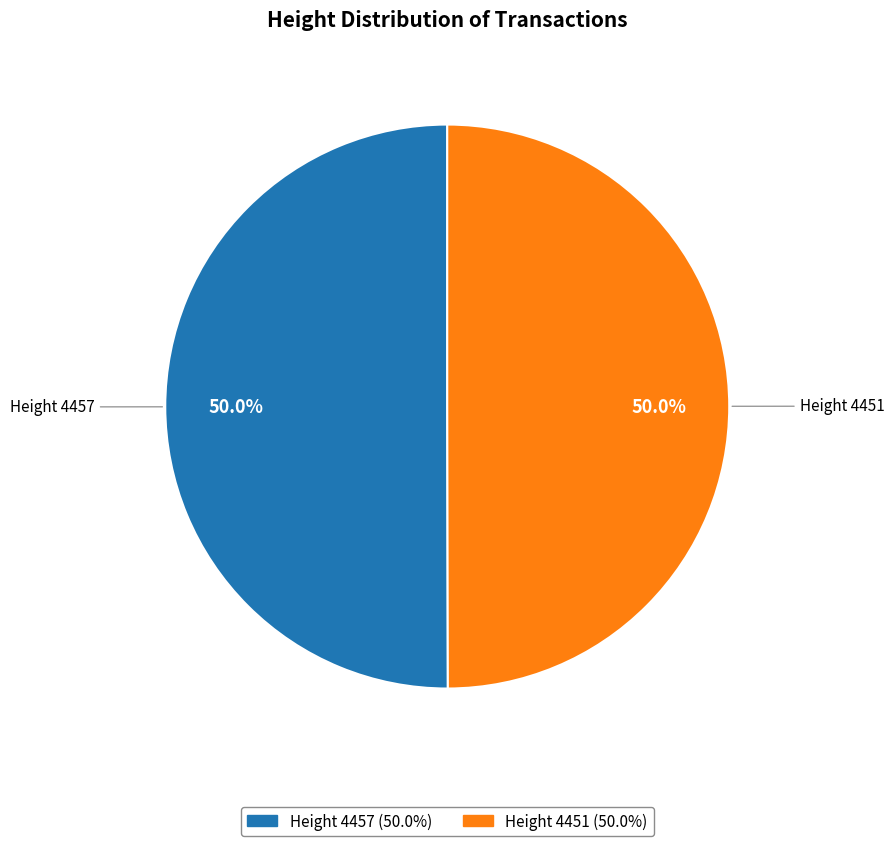

What is the largest slice in the pie chart?

4457